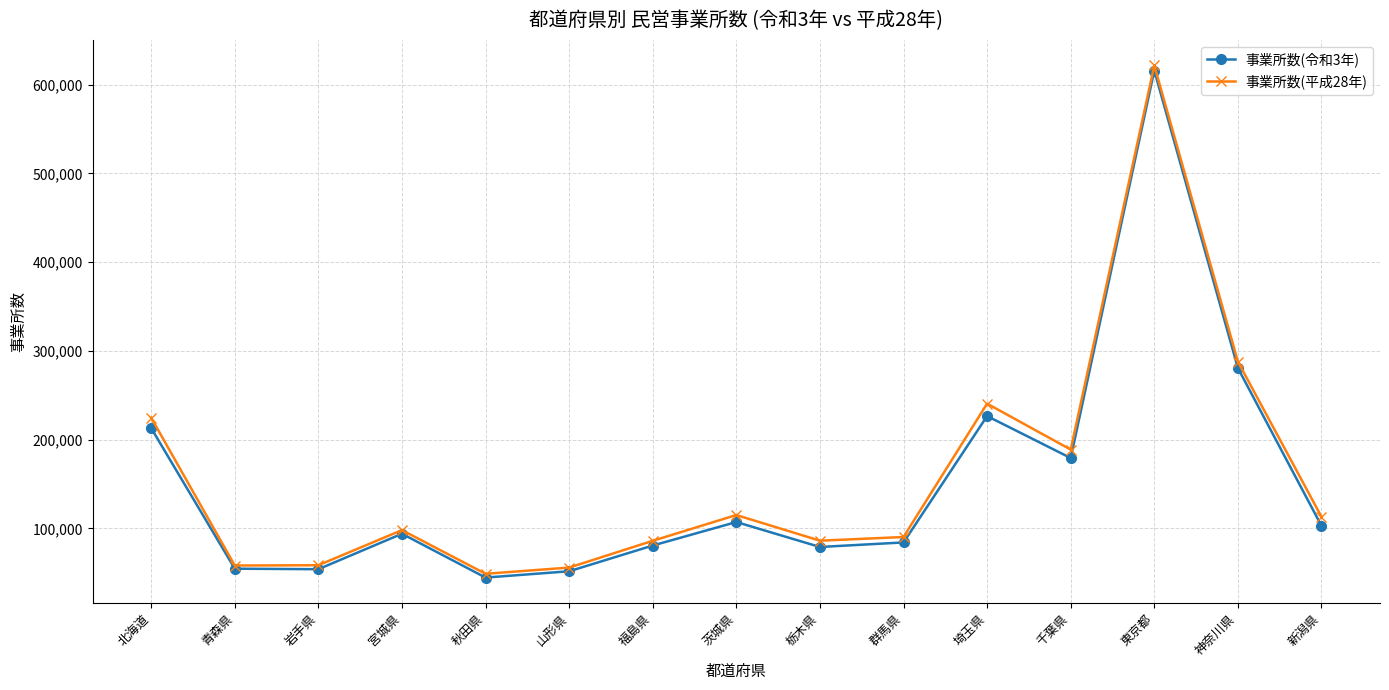

What is the label of the 15th point from the right?

北海道